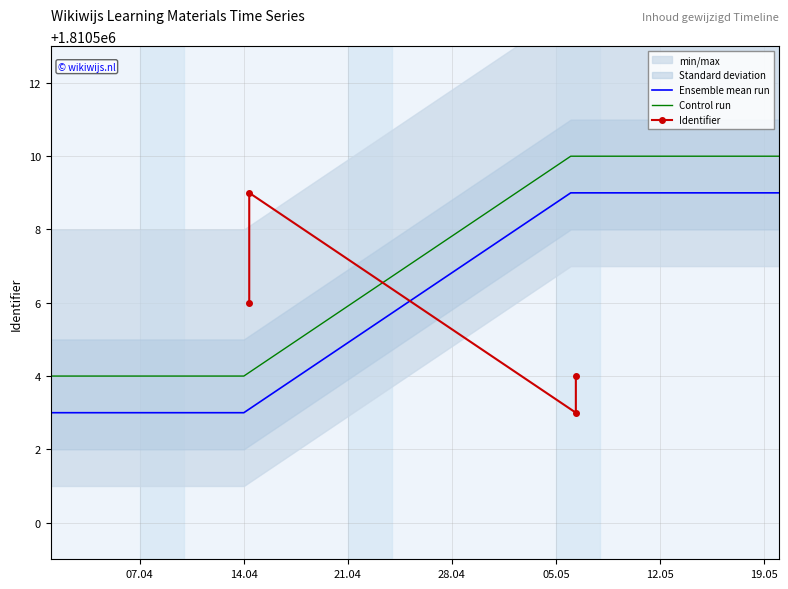

What is the average value of the Ensemble mean run series?

1810506